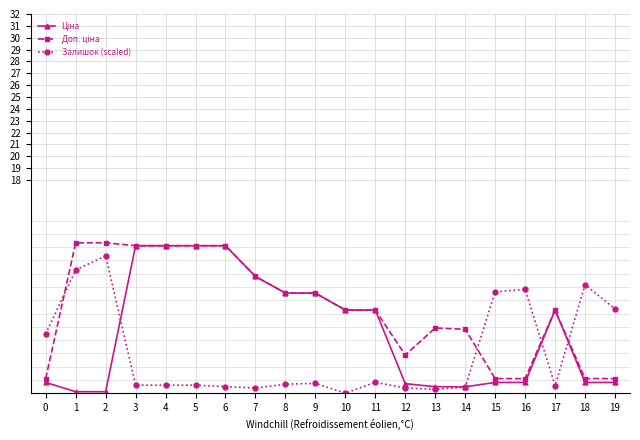

Between 10 and 6, which is larger?

6